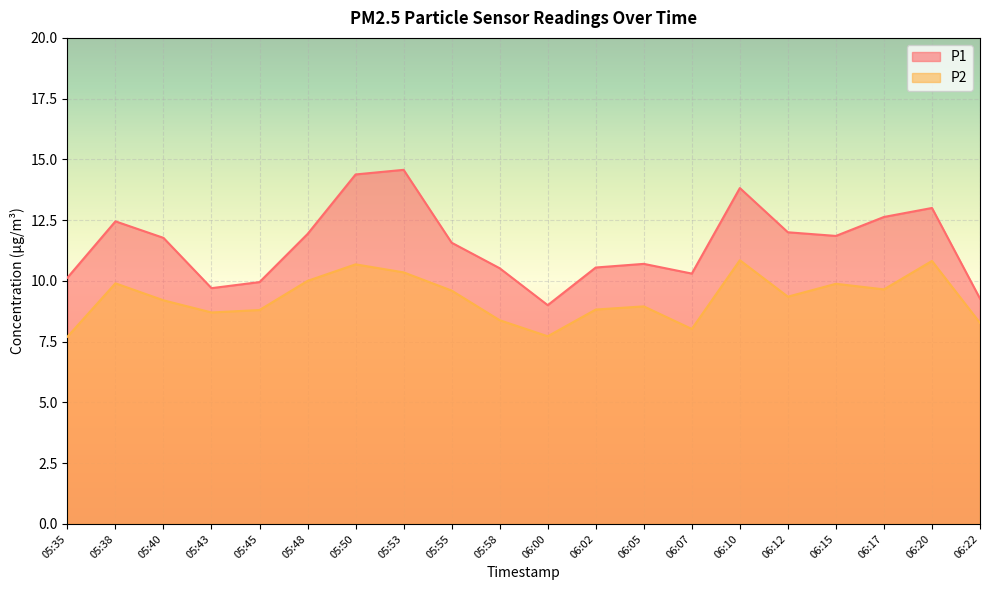

Which label corresponds to the largest value in the chart?

05:53